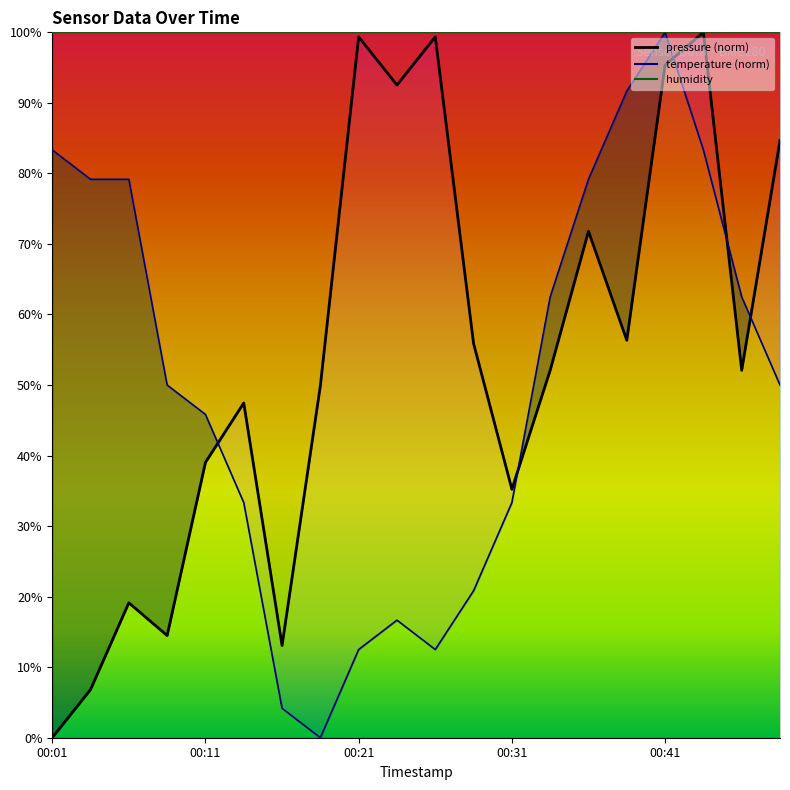

What is the value of the temperature point at the 18th from the left?

83.3